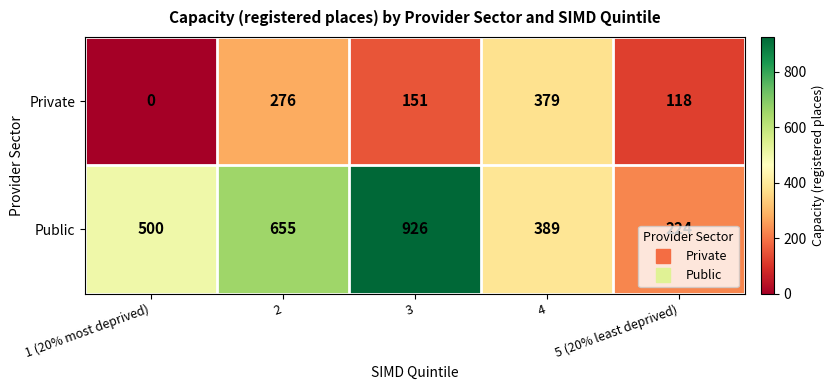

Count the Public values in the range 389 to 655.

3